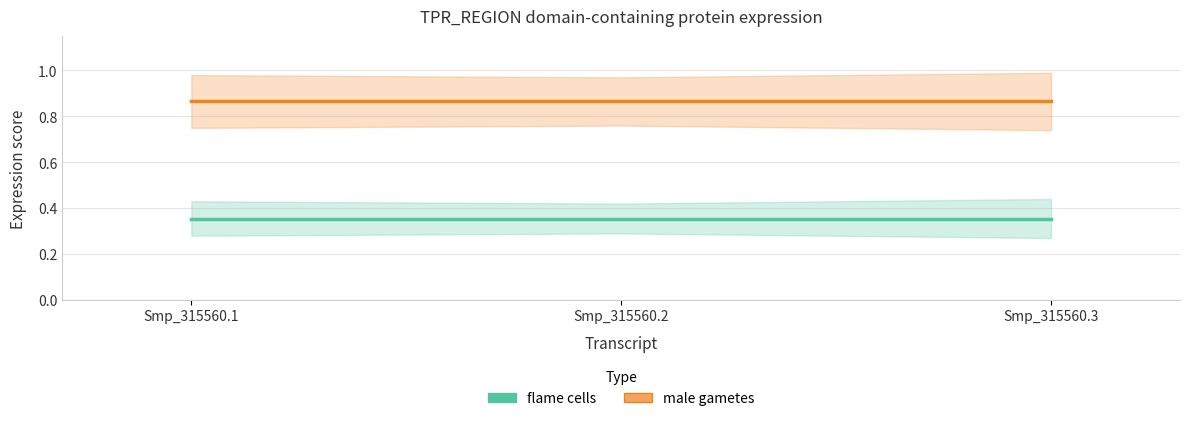

Is the value of male gametes at Smp_315560.2 greater than the value of flame cells at Smp_315560.2?

Yes